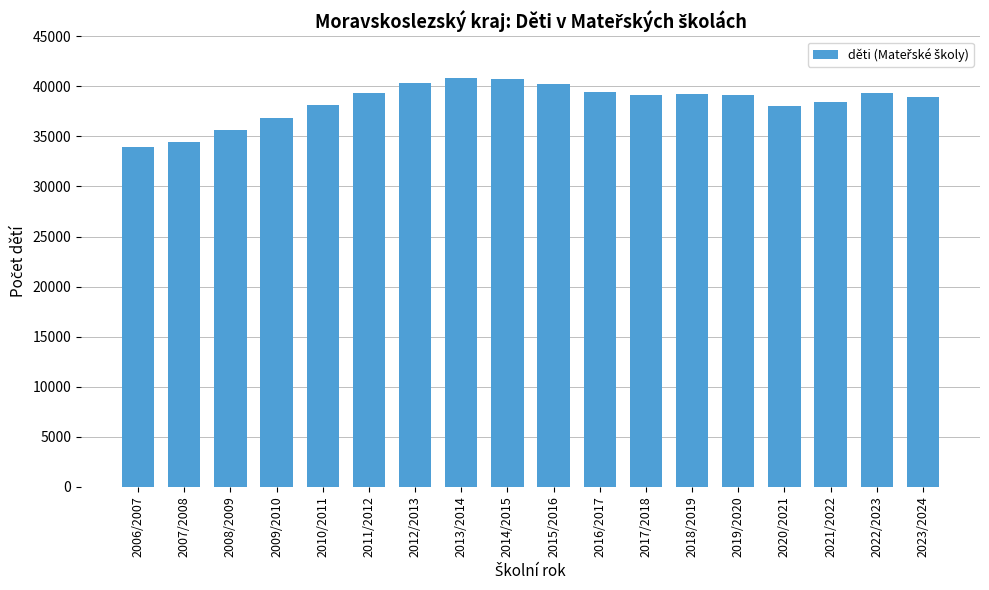

What is the ratio of the value at 2009/2010 to the value at 2008/2009?

1.0